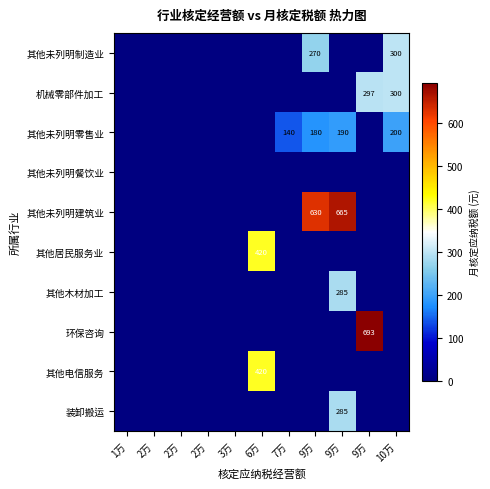

The value of 其他未列明建筑业 at 2万 is 0. True or false?

True